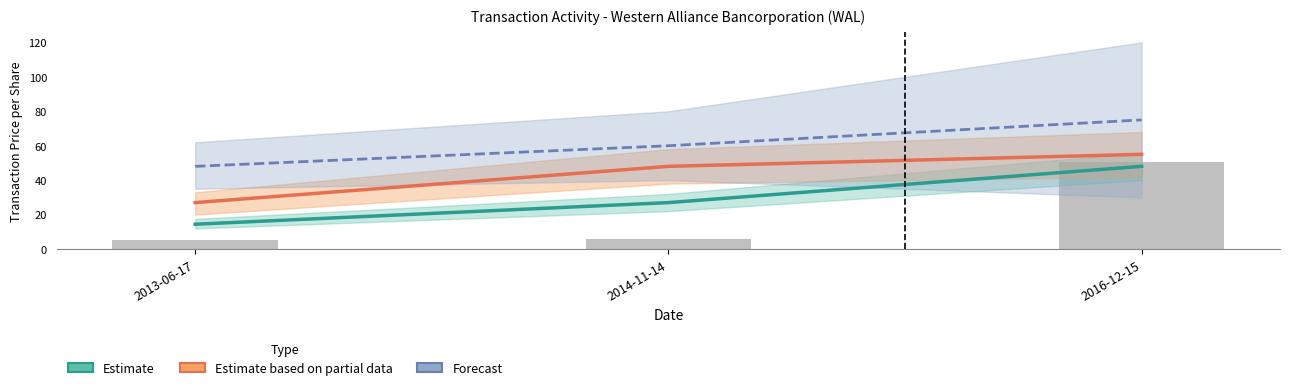

Count the number of categories in the chart.

3